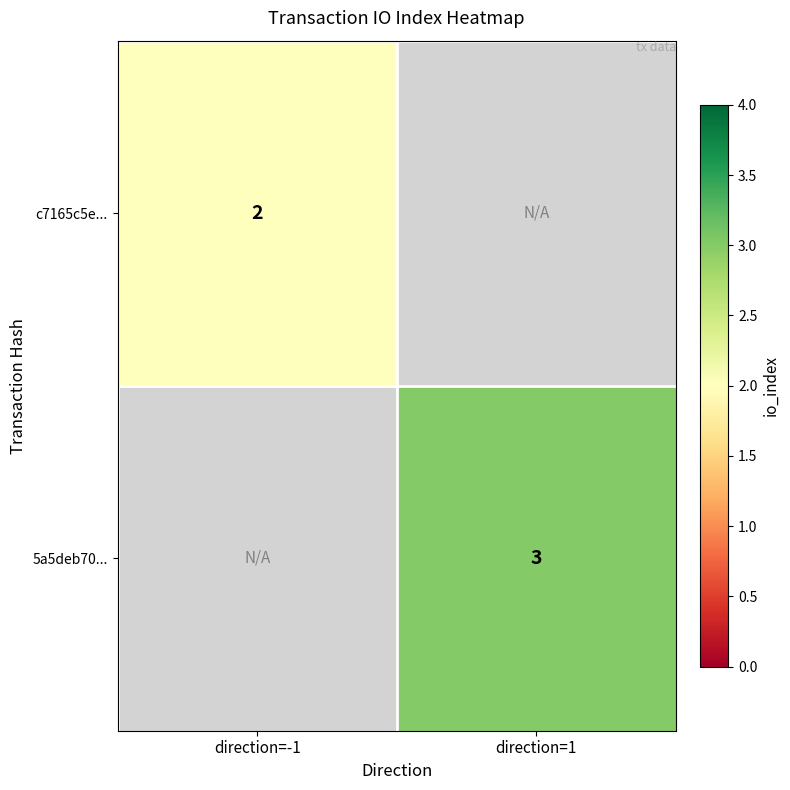

The 5a5deb70... series shows 3 at direction=1. True or false?

True